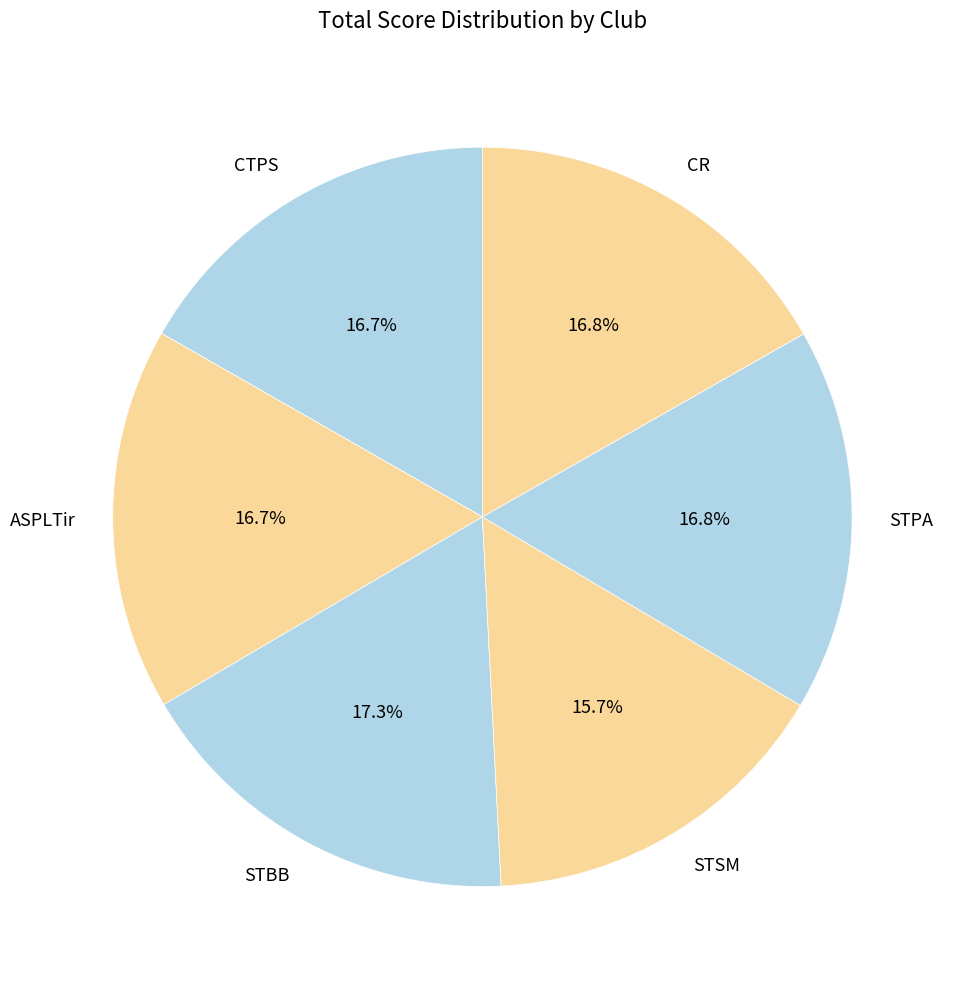

How many slices are in this pie chart?

6